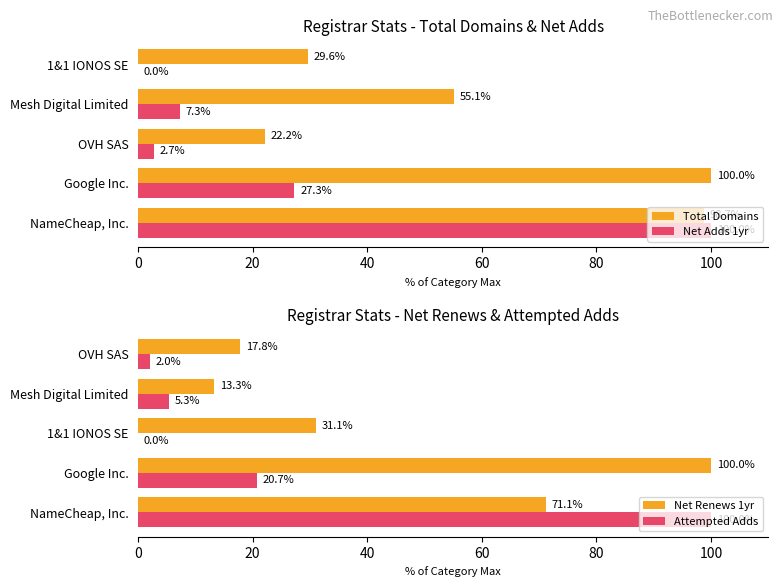

Read the Total Domains value at Mesh Digital Limited.

55.1